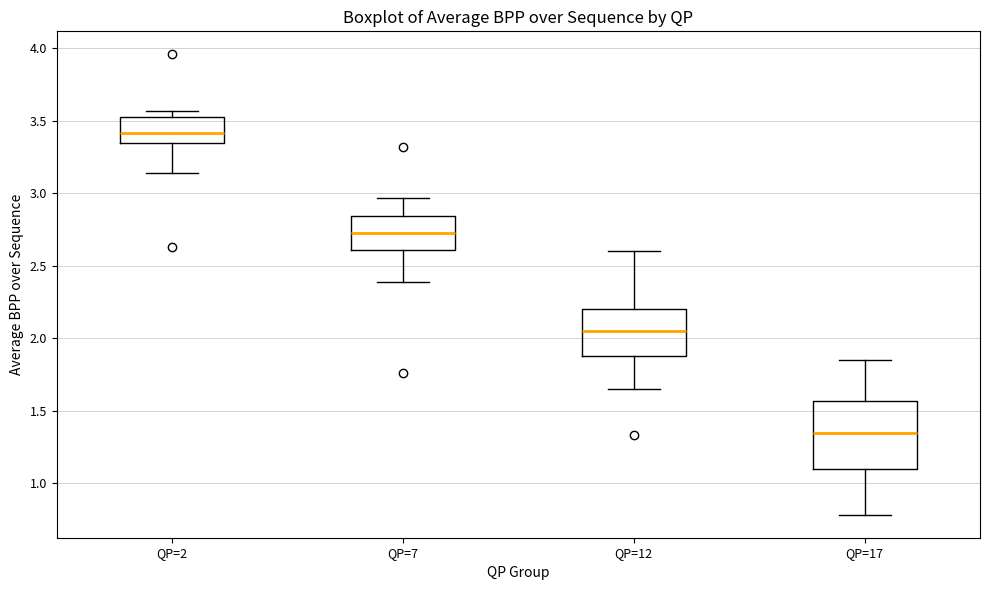

Which box's median line is the lowest?

QP=17